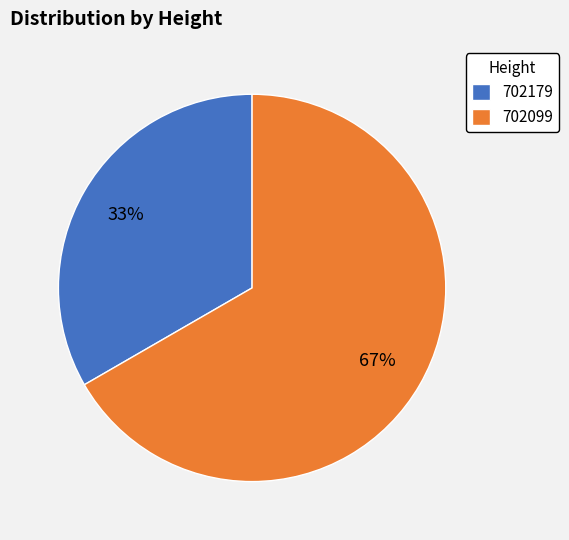

How many slices are in this pie chart?

2